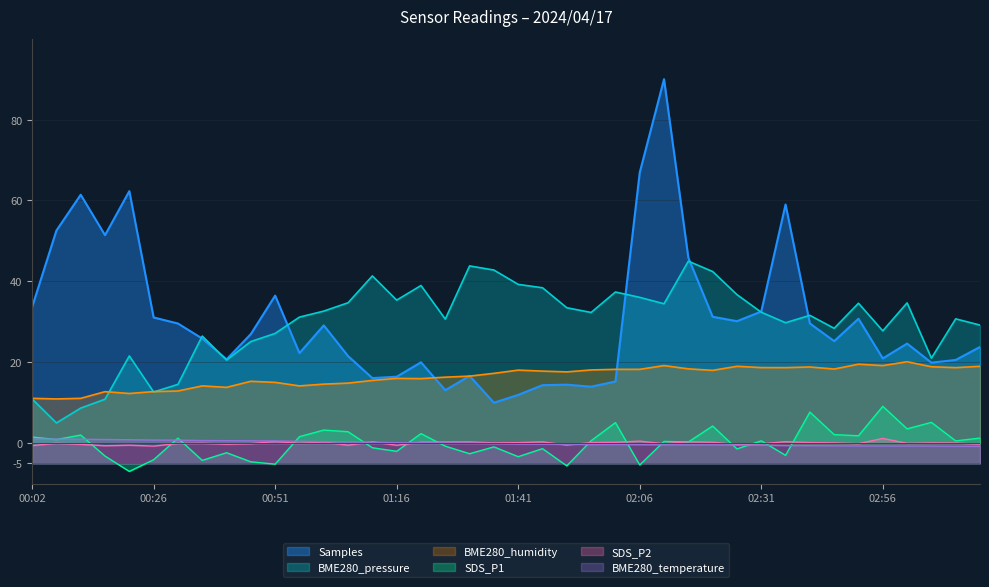

At how many categories does at least one series exceed 47?

7